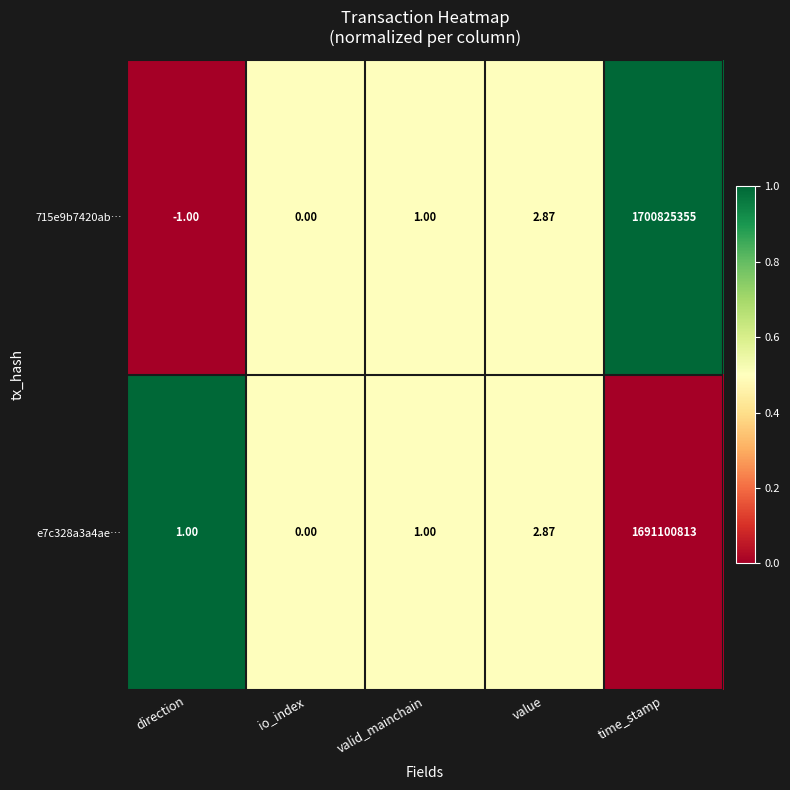

Is the value of e7c328a3a4ae… at direction greater than the value of 715e9b7420ab… at io_index?

Yes